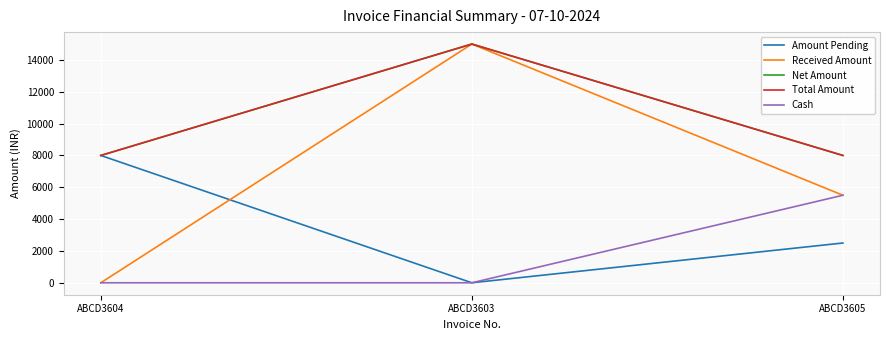

Which series has the largest total across all categories?

Net Amount